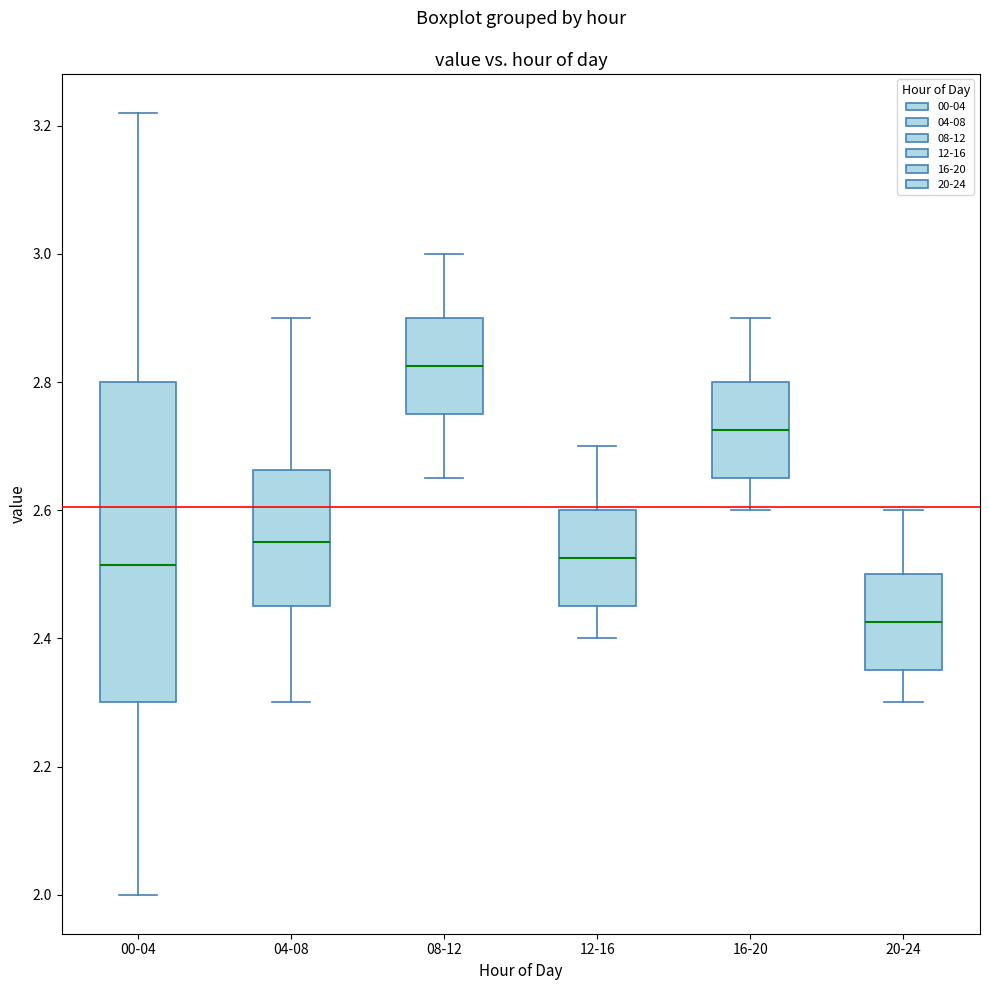

Reading left to right, transcribe this box plot: for each box, give where its median line is, the range the box spans, and where its two whiskers end, as read against the y-axis. The values are not printed on the chart, so give them approximately, as read against the axis.

00-04: median 2.52, box 2.30 to 2.80, whiskers 2.00 to 3.22
04-08: median 2.56, box 2.46 to 2.66, whiskers 2.30 to 2.90
08-12: median 2.82, box 2.76 to 2.90, whiskers 2.66 to 3.00
12-16: median 2.52, box 2.46 to 2.60, whiskers 2.40 to 2.70
16-20: median 2.72, box 2.66 to 2.80, whiskers 2.60 to 2.90
20-24: median 2.42, box 2.36 to 2.50, whiskers 2.30 to 2.60